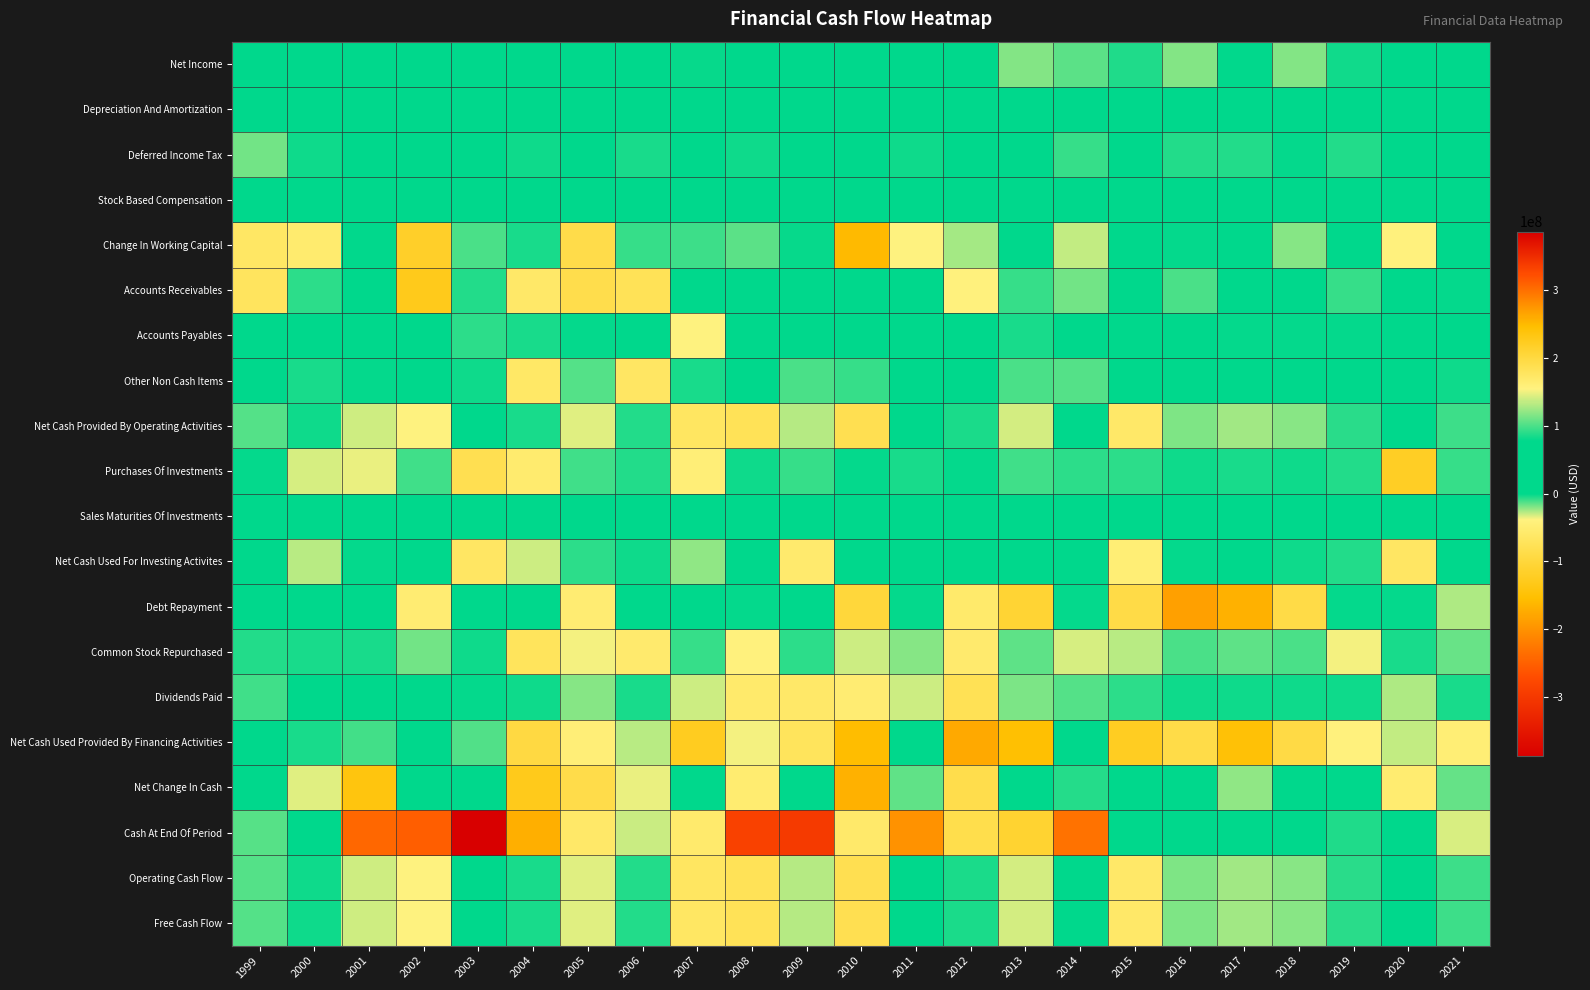

What is the smallest value displayed?

-185000000